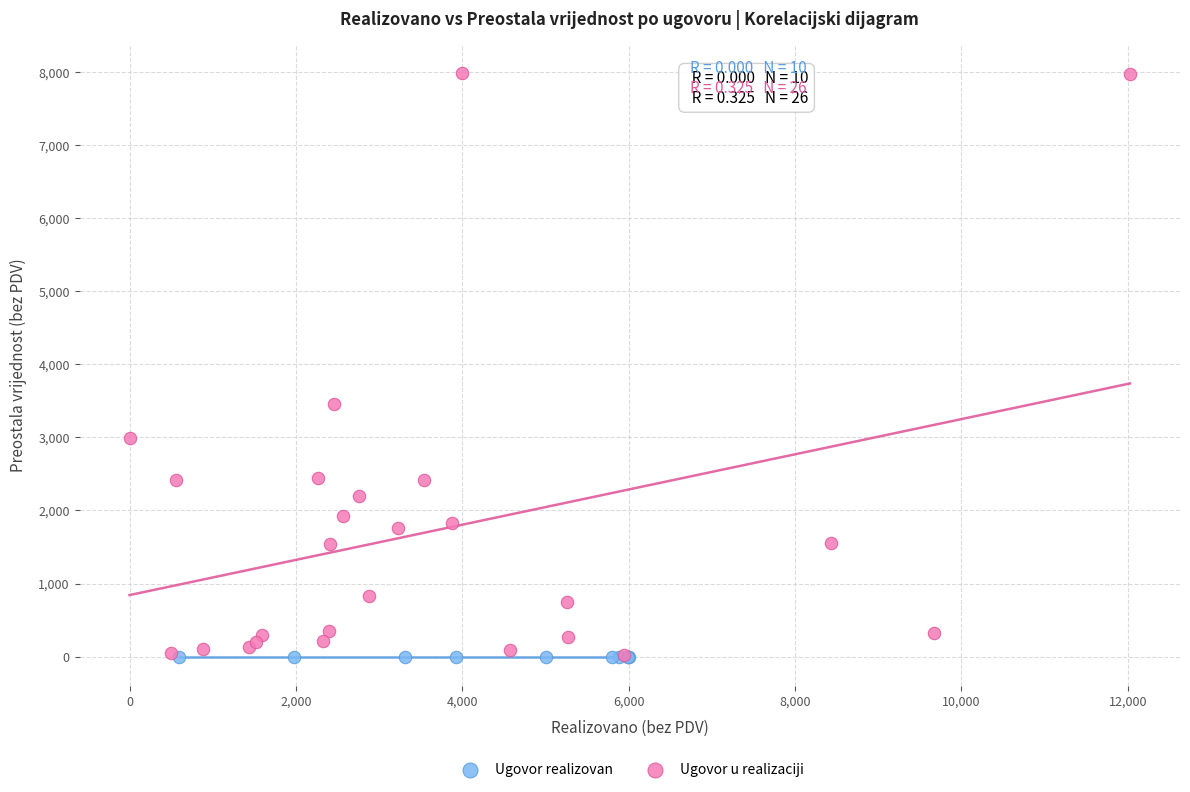

Which series reaches the maximum Y coordinate?

Ugovor u realizaciji